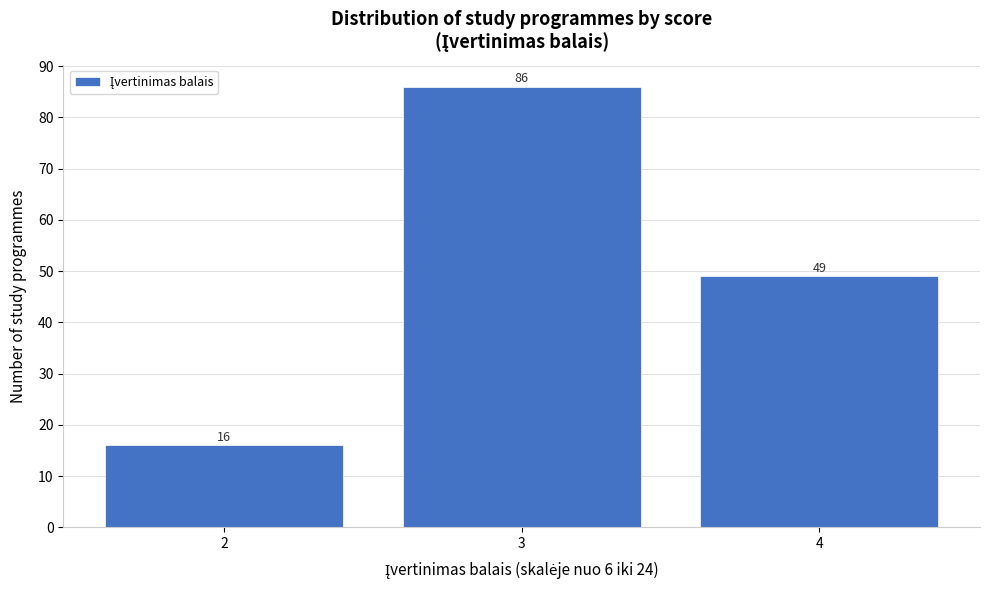

Reading left to right, extract all data points from this chart.

2=16	3=86	4=49